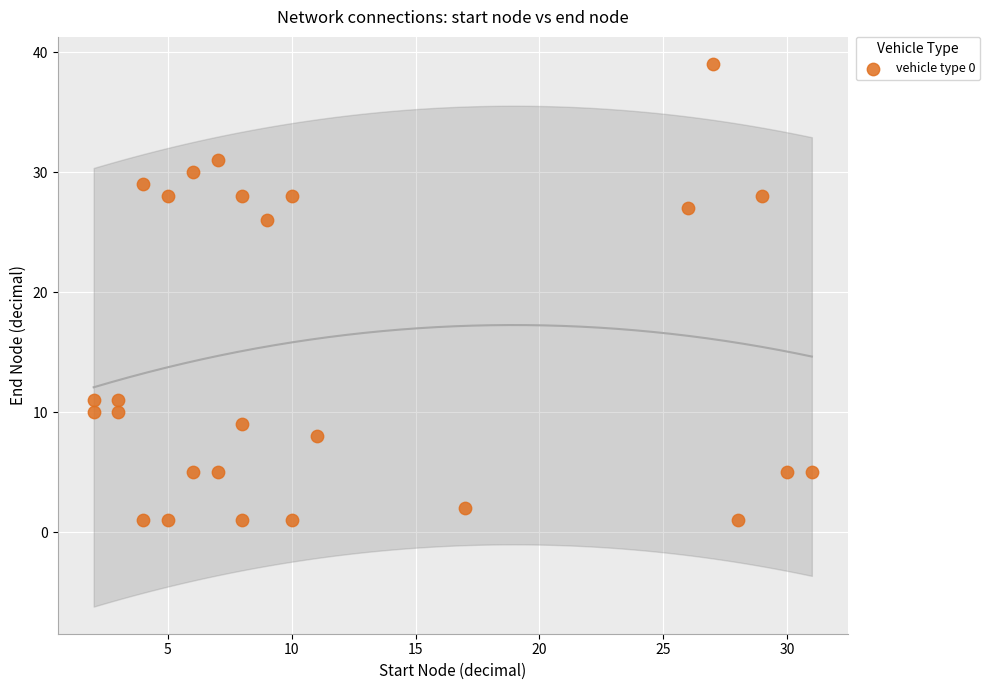

What is the range of Y values (max minus min)?

38